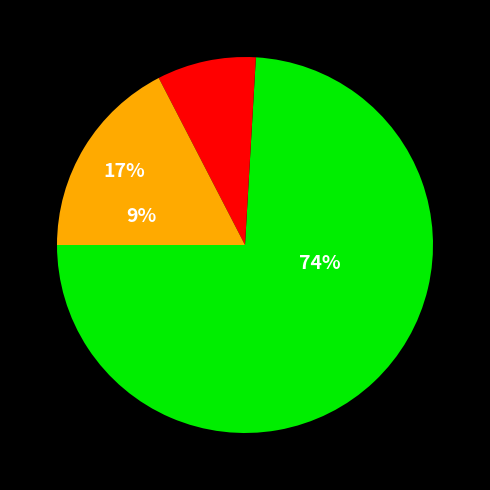

Is US the majority of the pie?

Yes